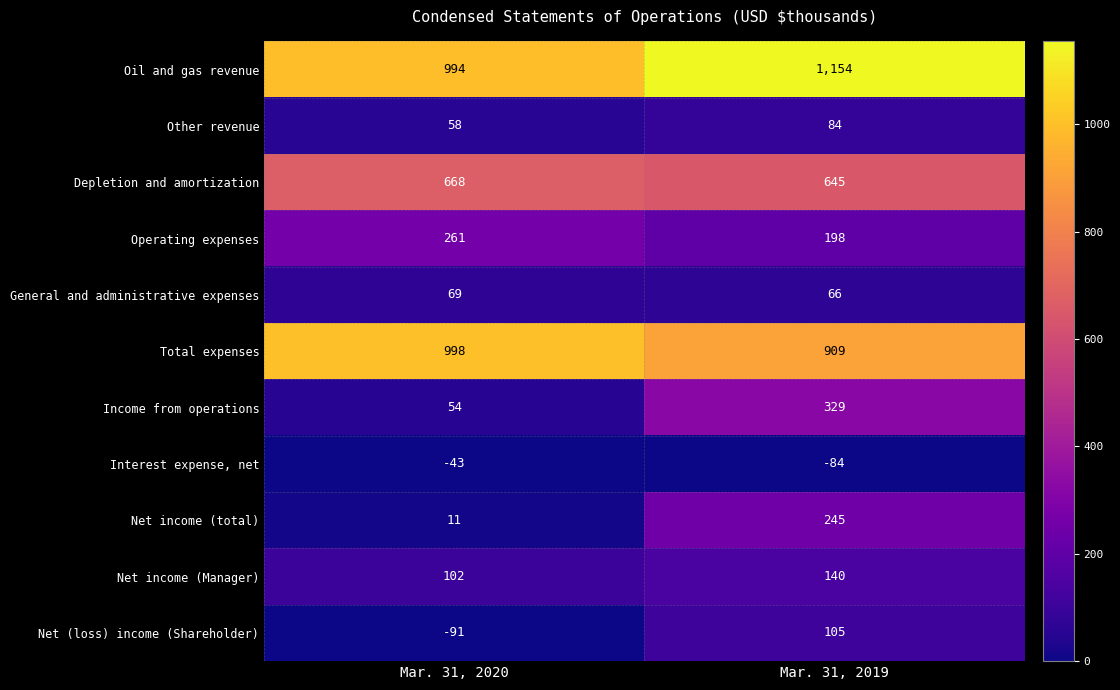

What is the difference between the Oil and gas revenue values at Mar. 31, 2020 and Mar. 31, 2019?

160